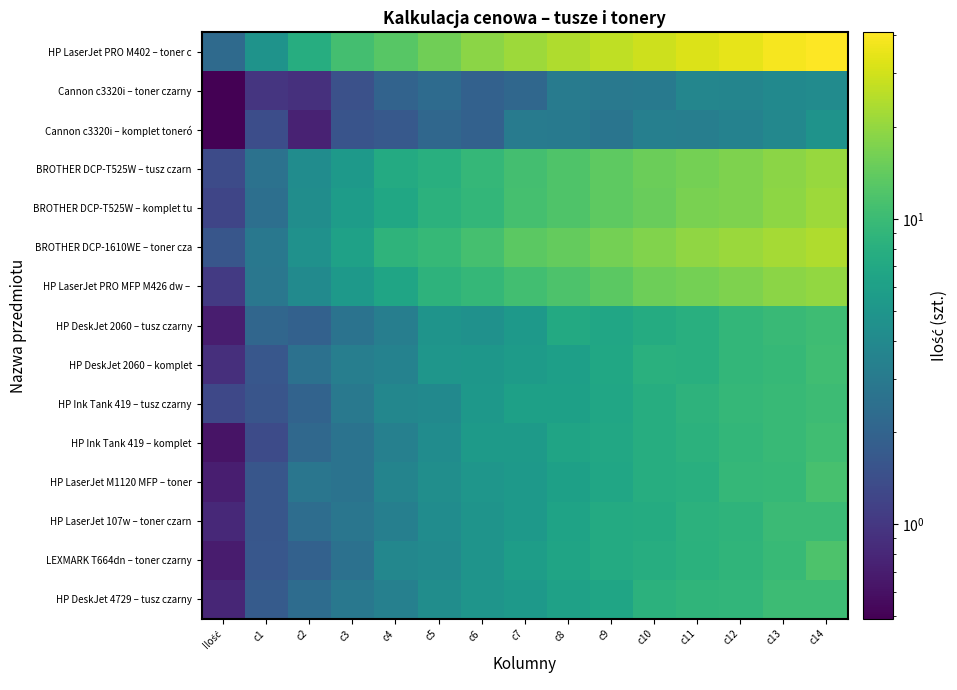

What is the minimum value shown in the chart?

0.5